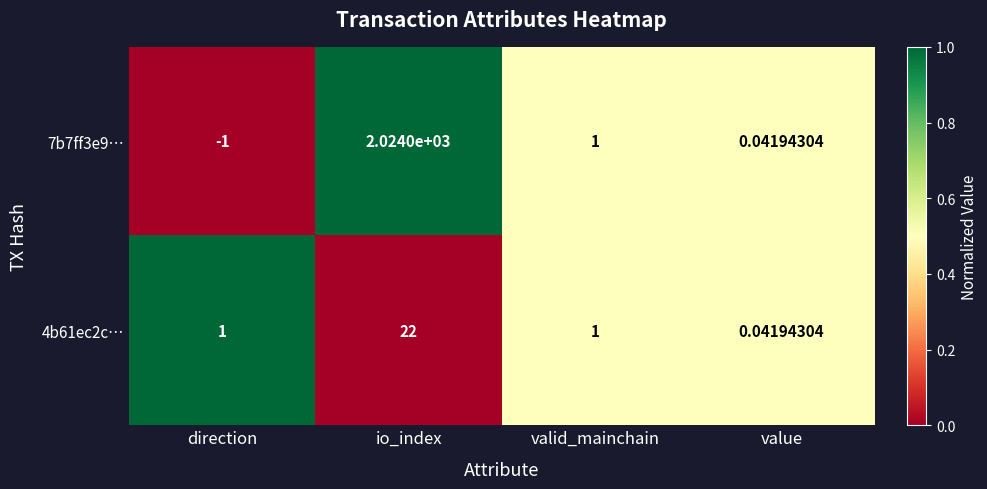

Which series has the largest total across all categories?

7b7ff3e9…